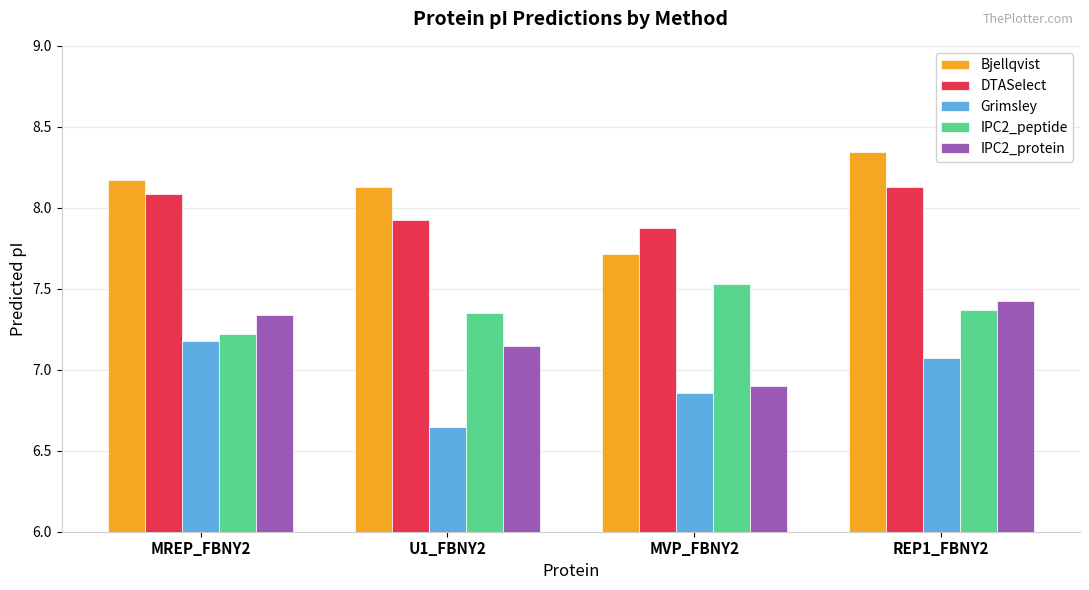

What is the difference between the highest and lowest values at REP1_FBNY2?

1.3